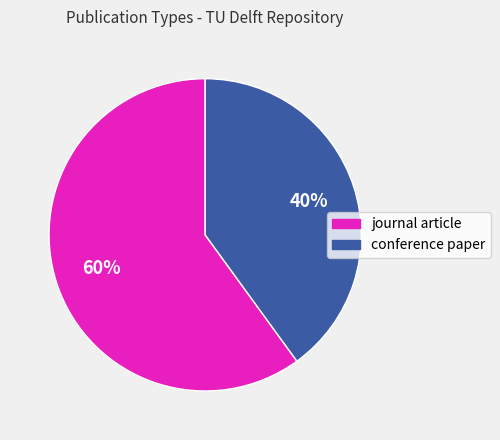

To the nearest percent, what is the average slice percentage?

50%